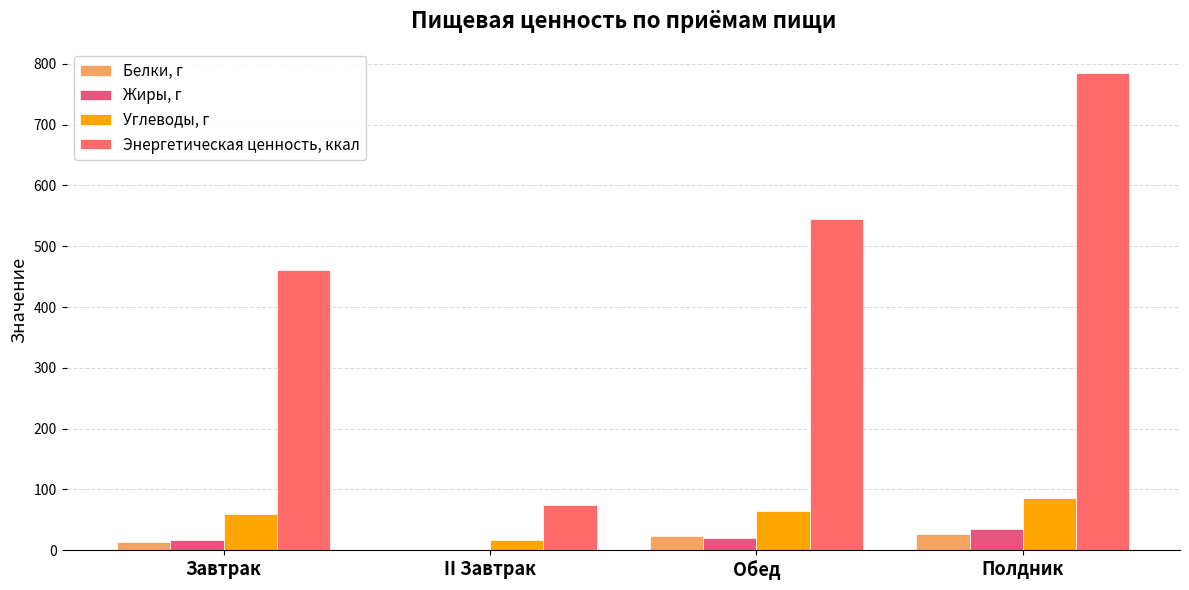

Reading left to right, extract all data points from this chart.

Белки, г: Завтрак=13.7	II Завтрак=0.9	Обед=23.3	Полдник=27.5
Жиры, г: Завтрак=17.7	II Завтрак=0.2	Обед=20.8	Полдник=35.2
Углеводы, г: Завтрак=60.2	II Завтрак=17.7	Обед=64.7	Полдник=85.3
Энергетическая ценность, ккал: Завтрак=460.7	II Завтрак=75.1	Обед=545.4	Полдник=785.4